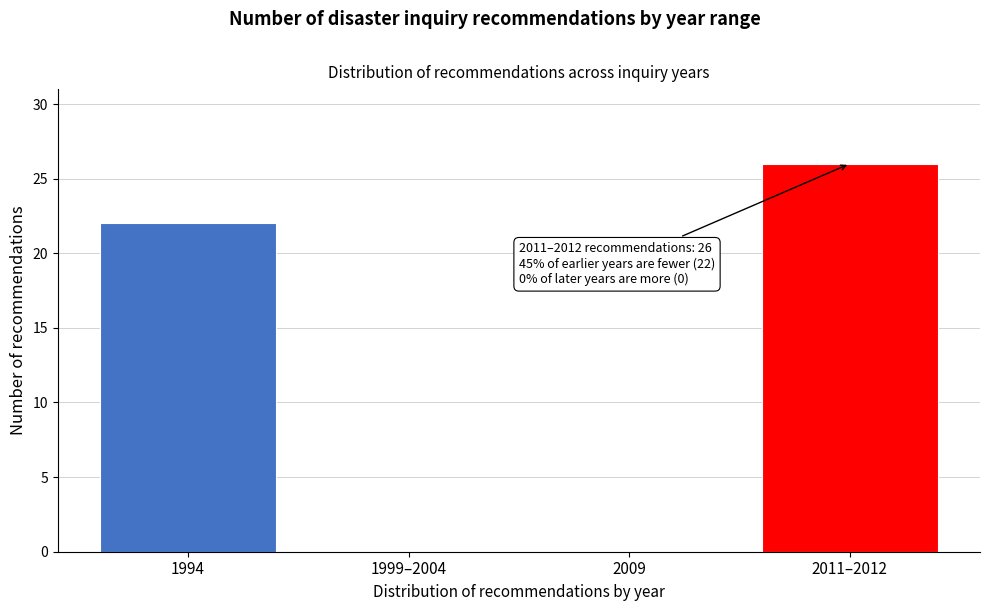

Reading right to left, list all the values displayed in this chart.

2011–2012=26	2009=0	1999–2004=0	1994=22